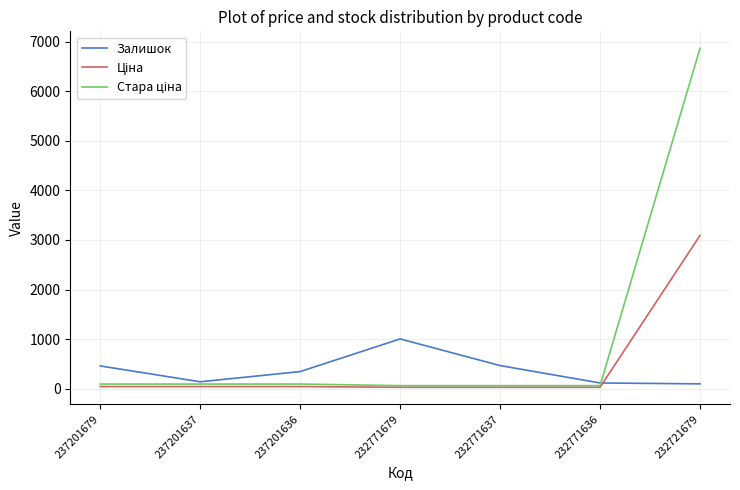

What is the maximum value for Залишок?

1003.0